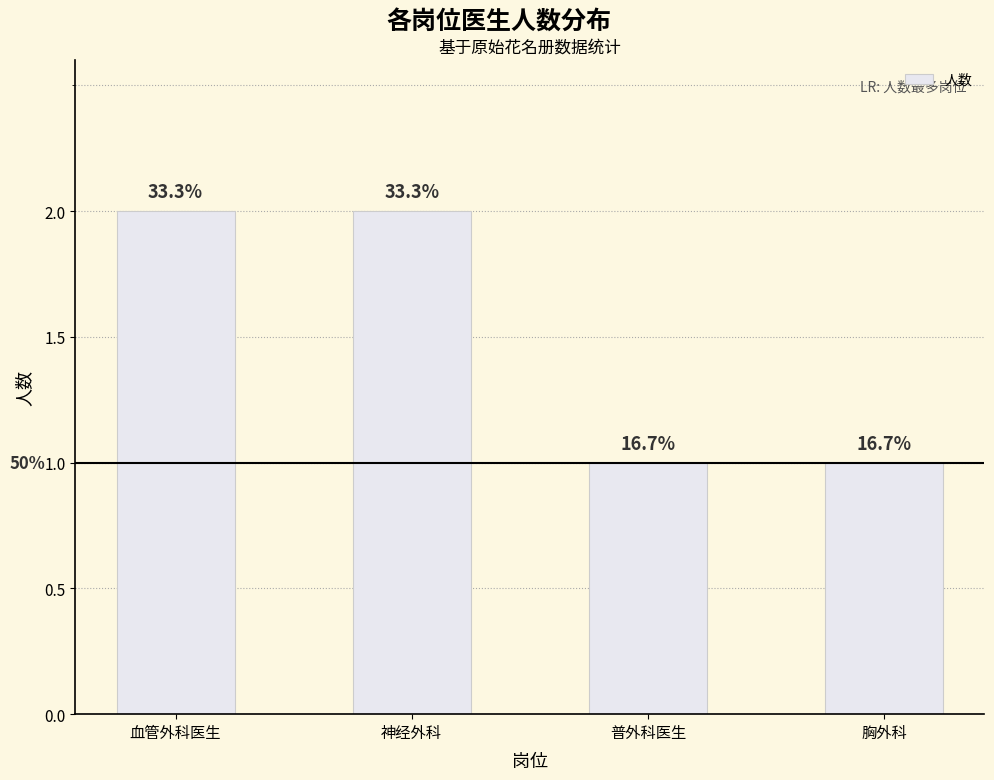

Count the values in the range 1 to 2.

4